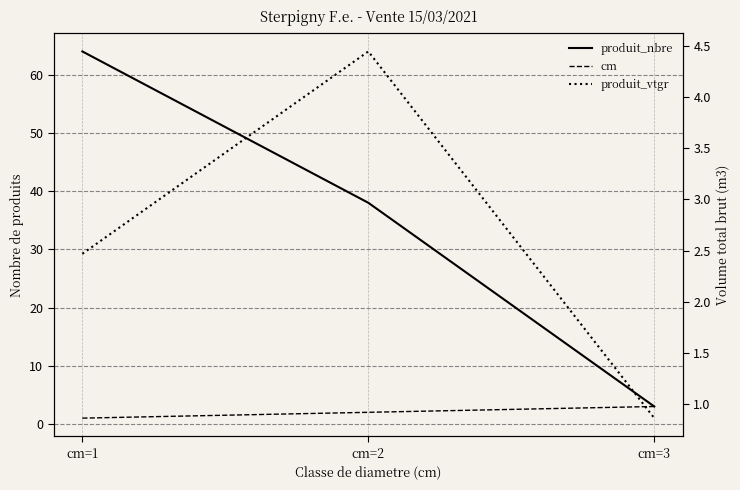

Reading left to right, transcribe all the data shown in this chart.

produit_nbre: cm=1=64.0	cm=2=38.0	cm=3=3.0
cm: cm=1=1.0	cm=2=2.0	cm=3=3.0
produit_vtgr: cm=1=2.5	cm=2=4.5	cm=3=0.9